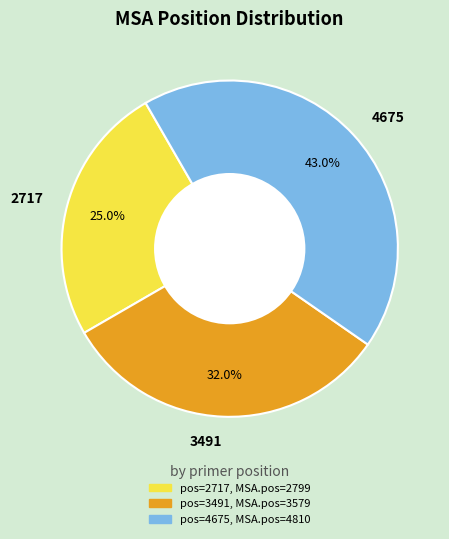

How much of the chart is everything except 2717?

75.0%